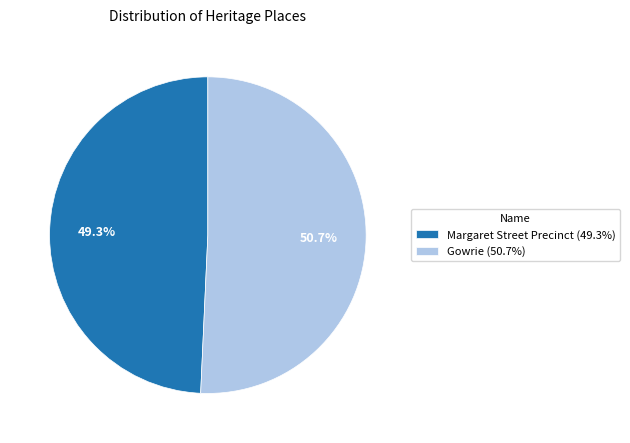

The Margaret Street Precinct slice represents 58% of the pie. True or false?

False